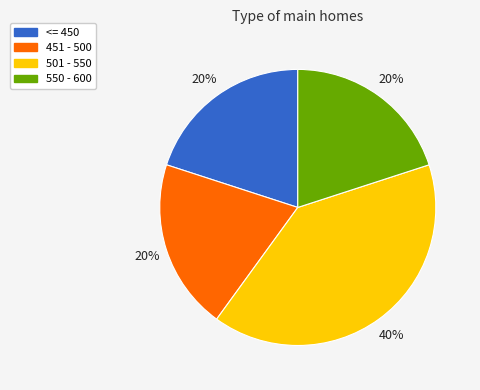

Between 501 - 550 and <= 450, which is larger?

501 - 550